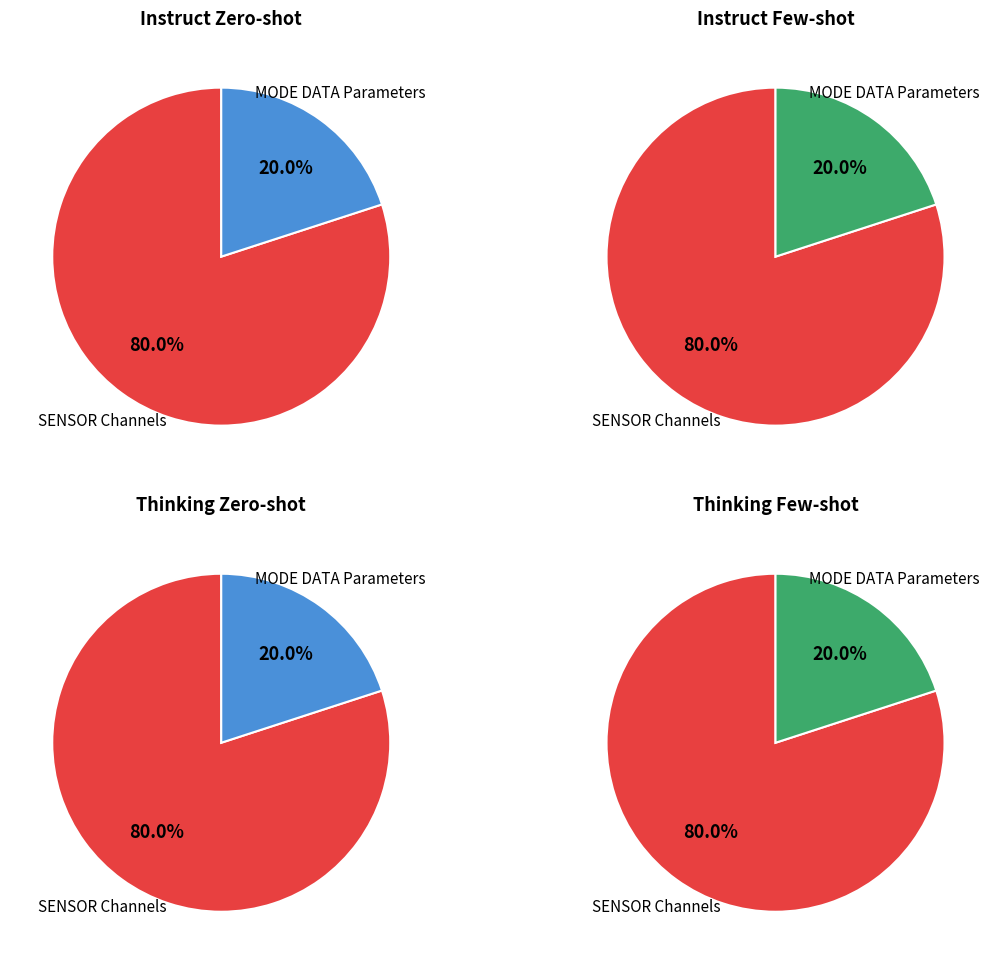

How many segments does this pie chart have?

8